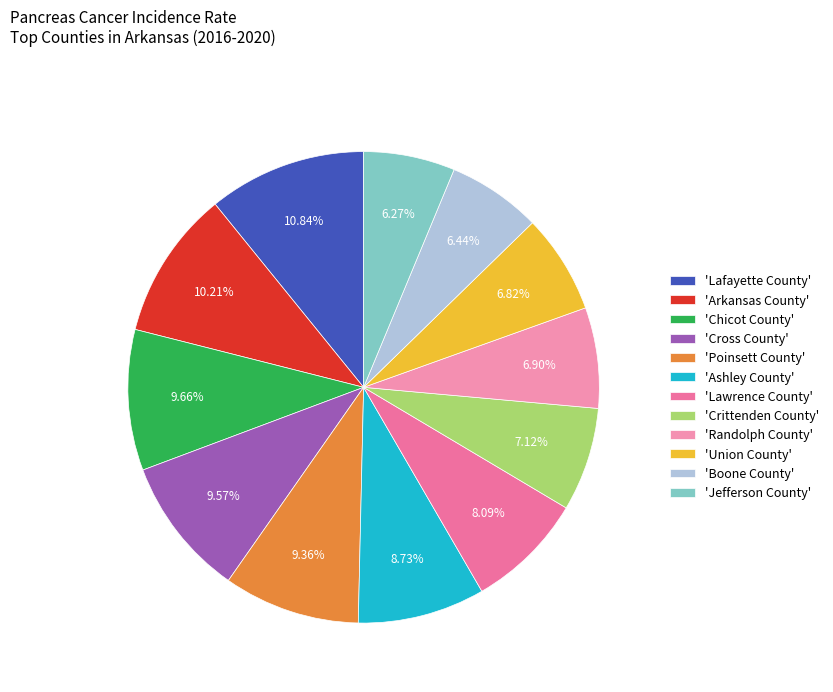

To the nearest percent, what is the difference between the largest and smallest slice percentages?

5%